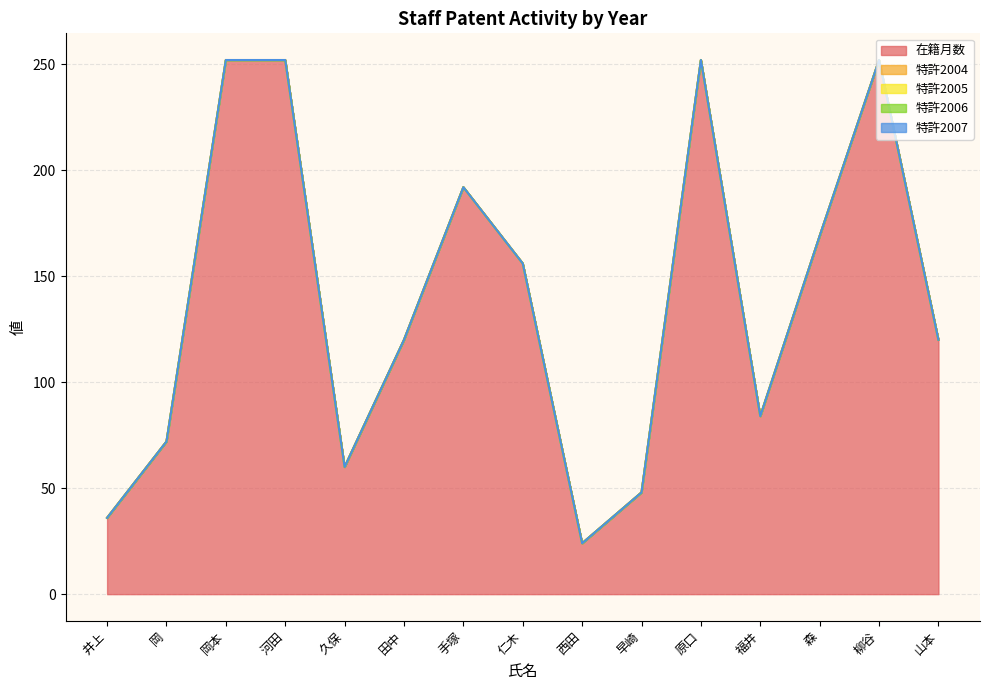

What is the label of the 13th point from the right?

岡本